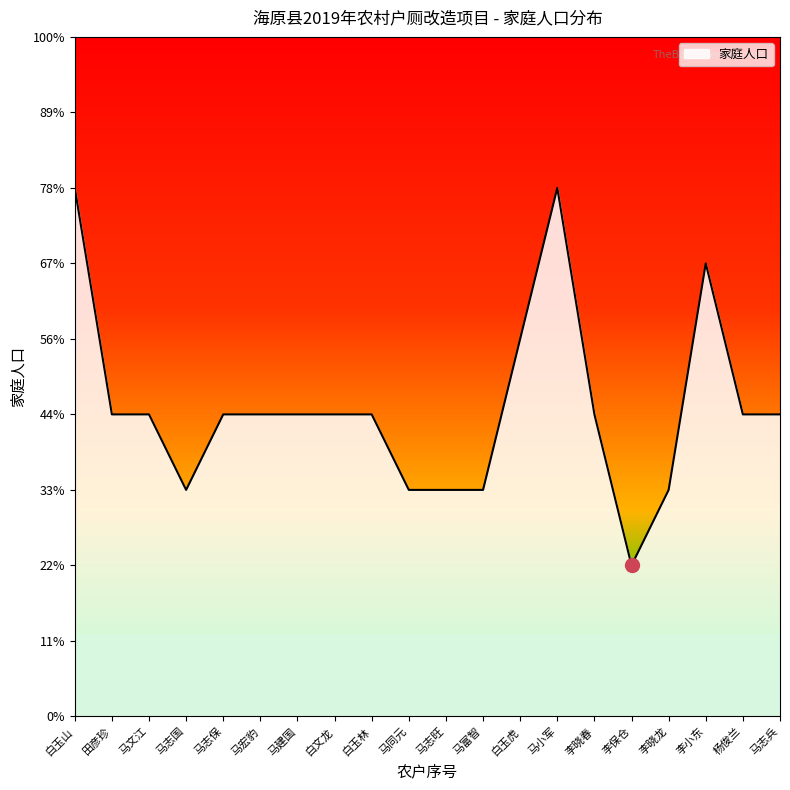

Does the chart display data point markers on the line(s)?

No